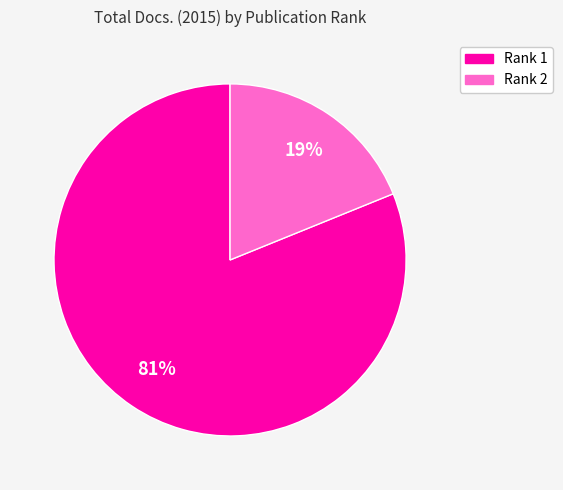

Is there any slice that represents more than half of the pie?

Yes